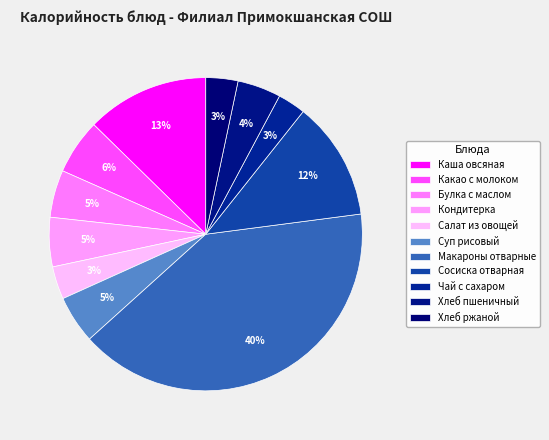

What is the largest slice in the pie chart?

Макароны отварные